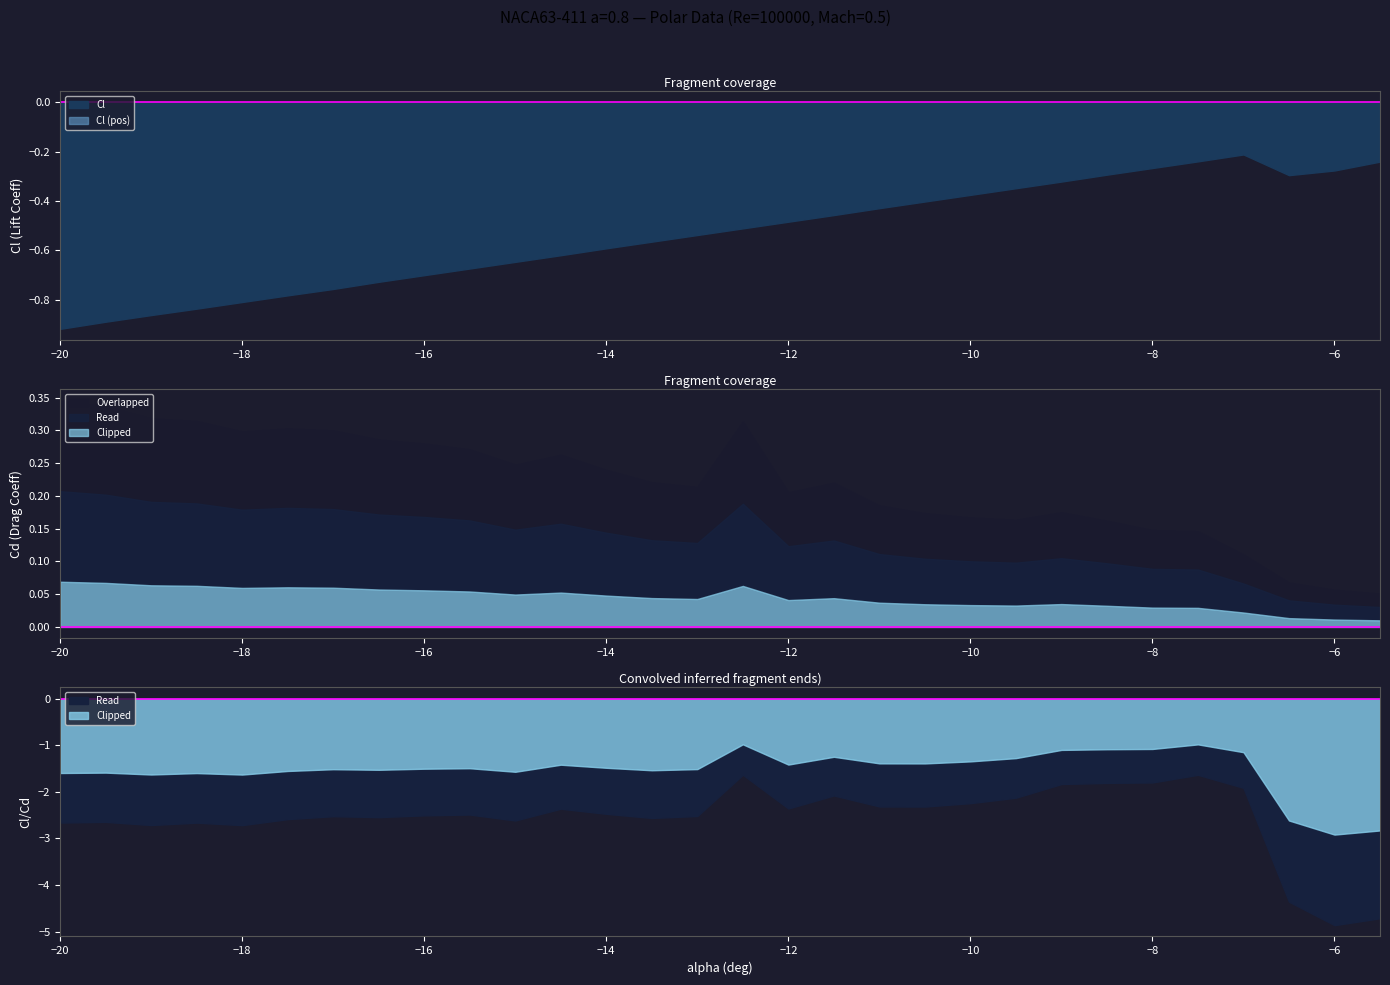

The Cl/Cd series shows -1.7 at -18.5. True or false?

False